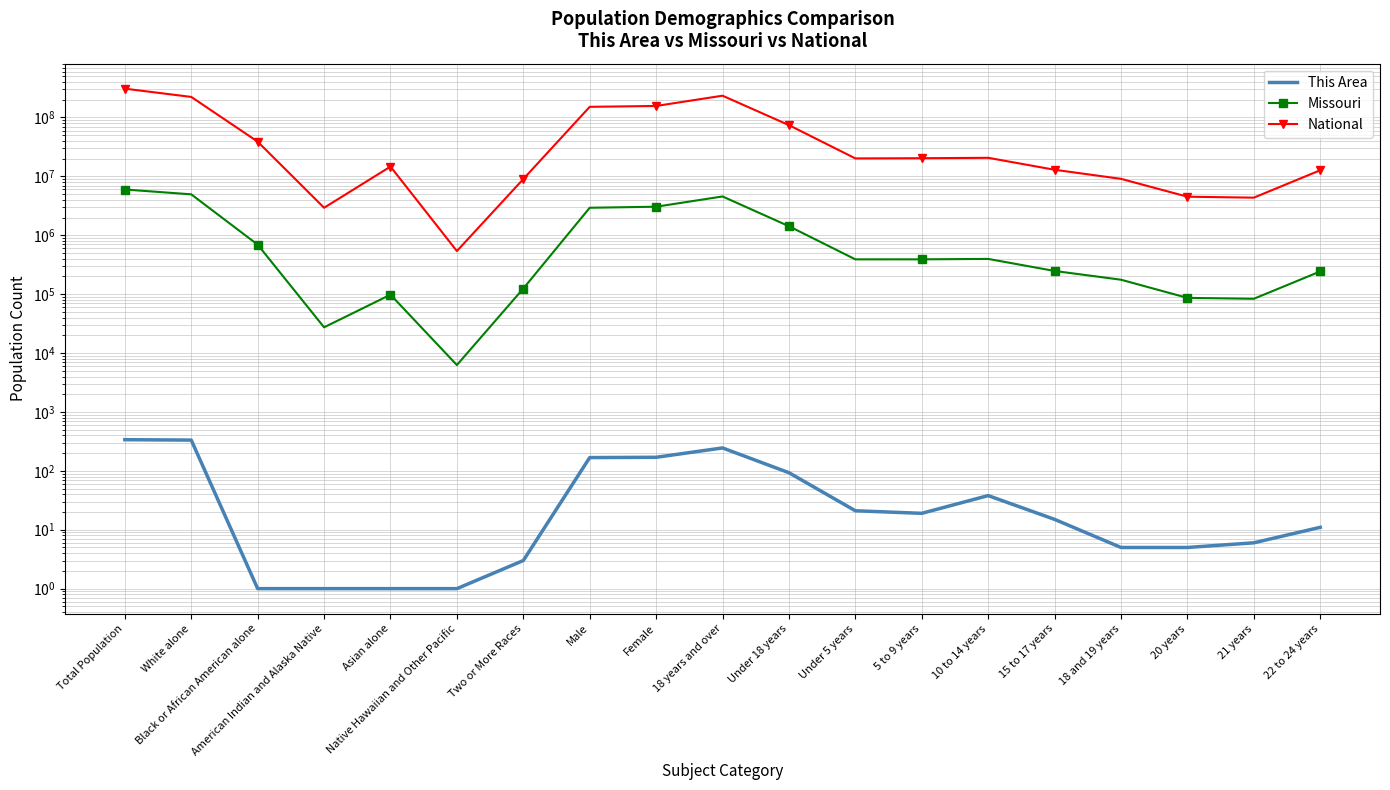

True or false: Missouri and National intersect in this chart.

False